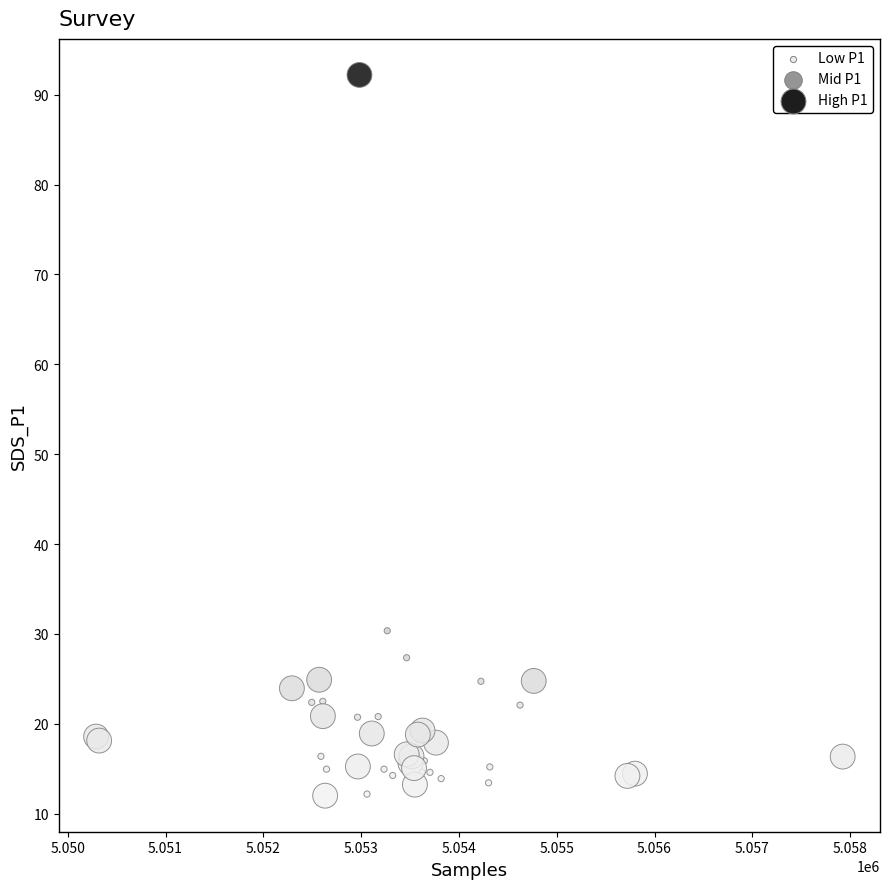

What Y value in the scatter plot is closest to 52?

30.4